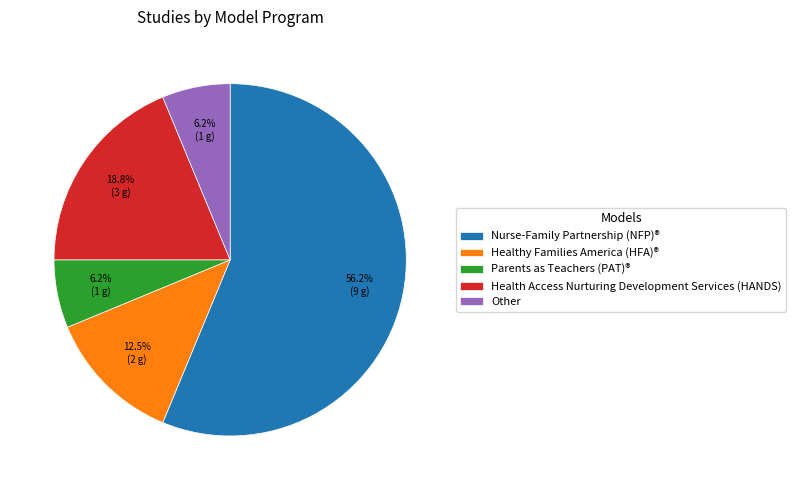

To the nearest percent, what is the difference between the Other and Healthy Families America (HFA)® slice percentages?

6%